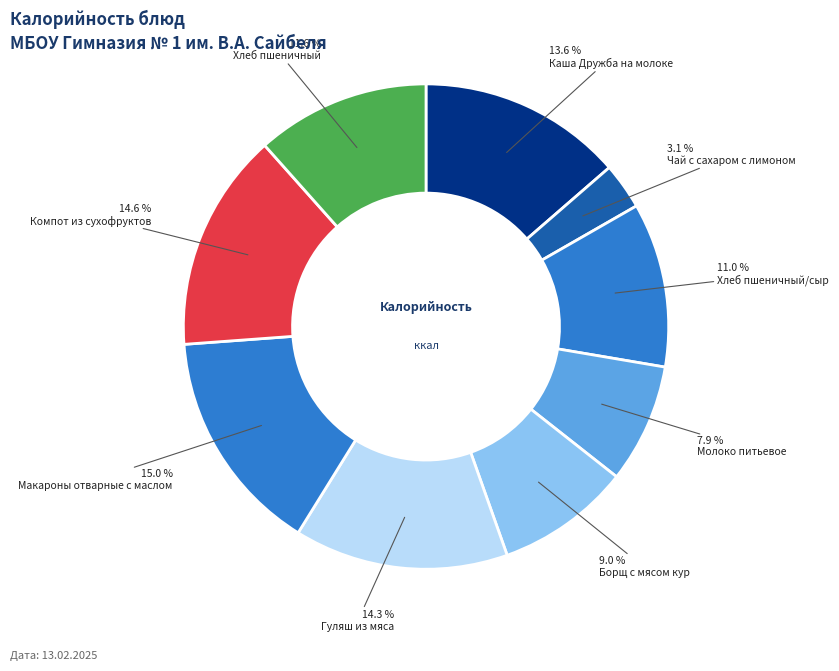

Count the number of slices in the pie.

9